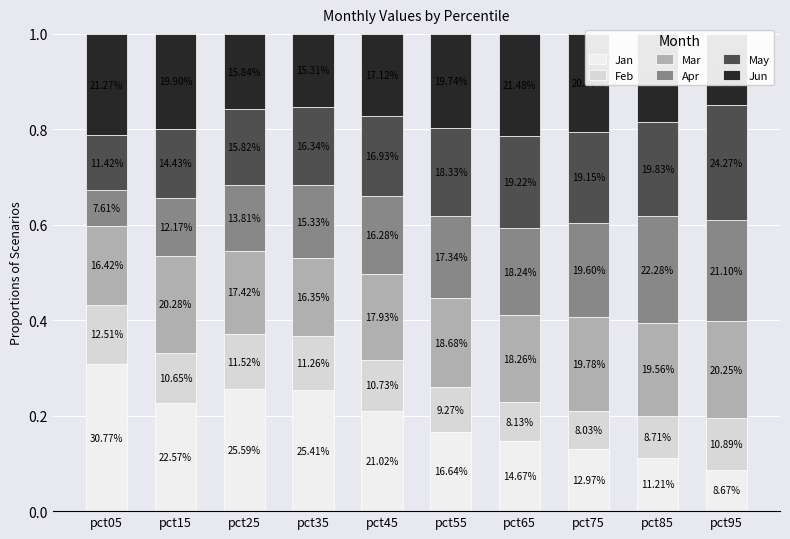

At which label is Jan closest to 0?

pct95